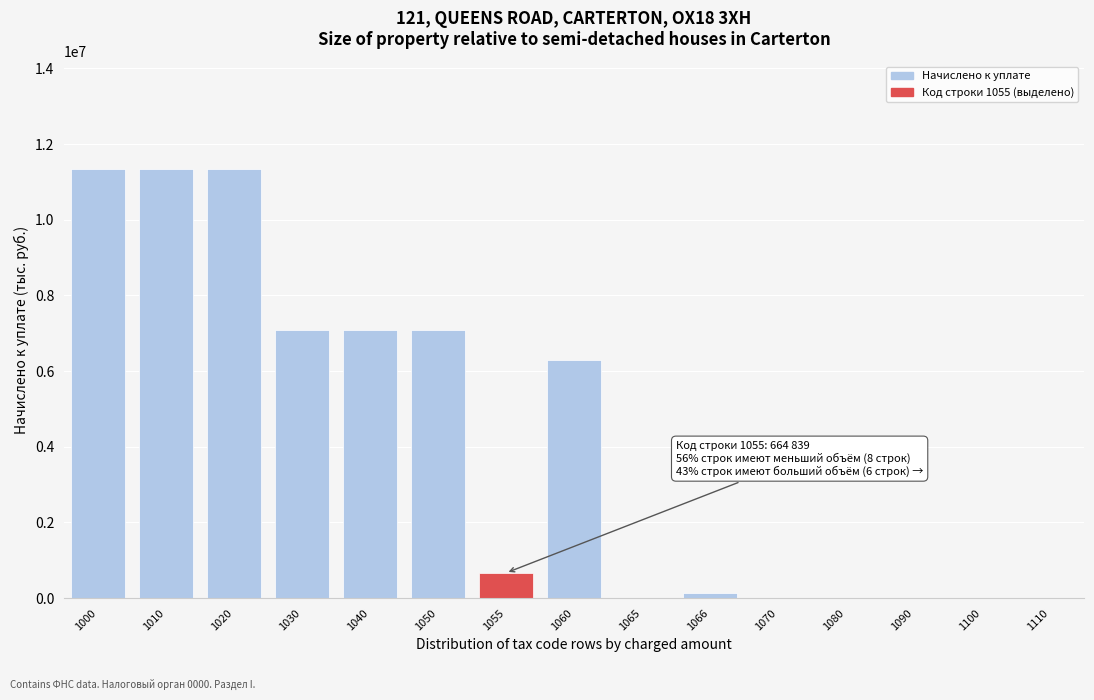

The value at 1040 is 11979085. True or false?

False